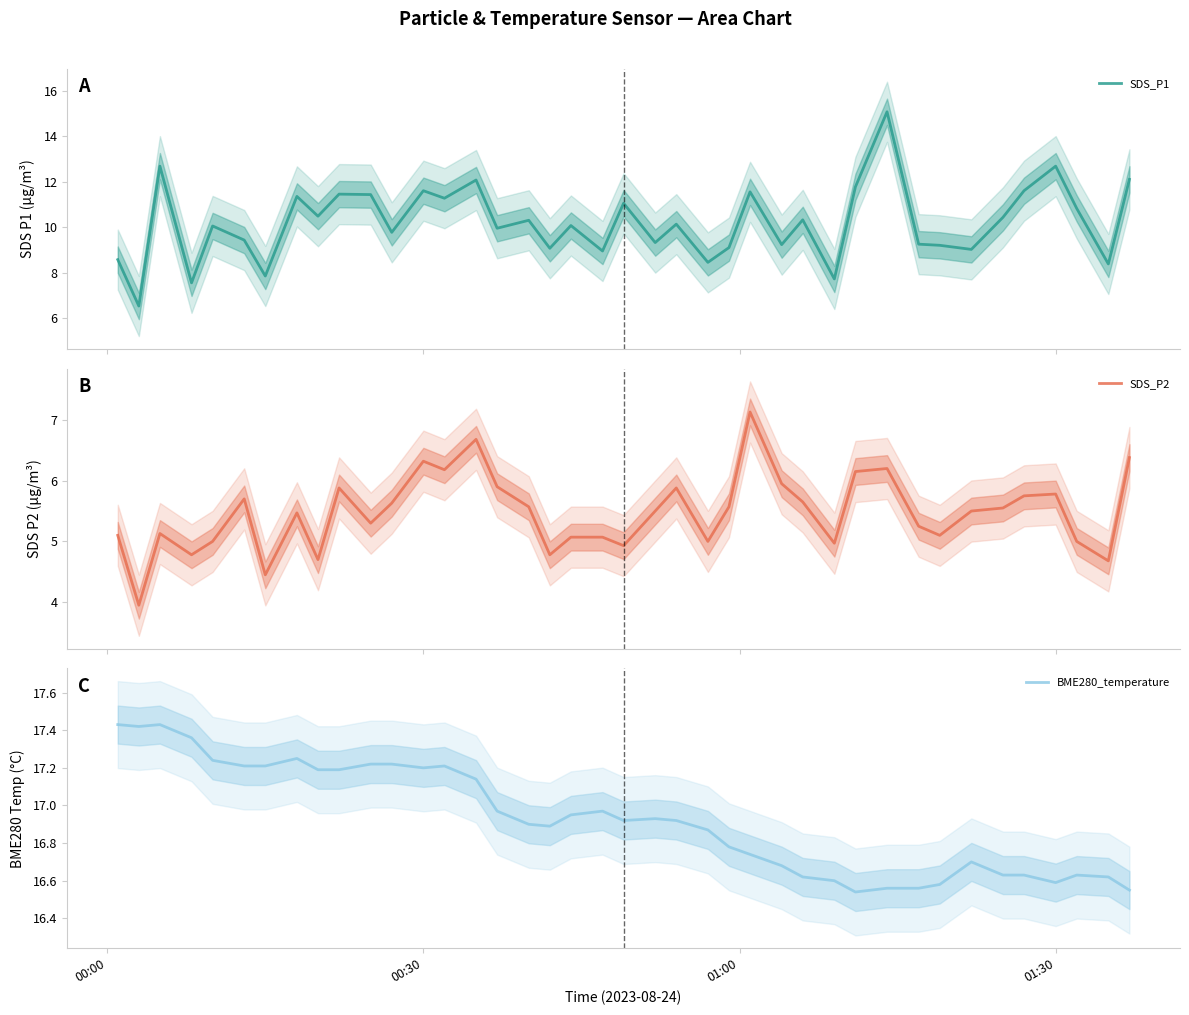

How many categories are shown in the chart?

40